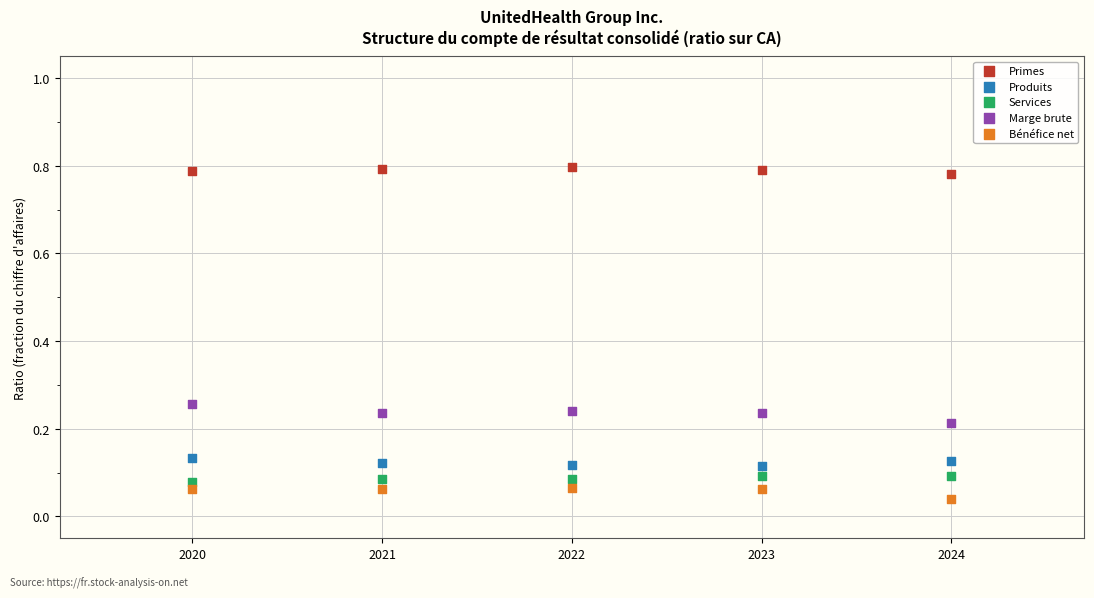

Across all data points, what is the range of X values (max minus min)?

4.0